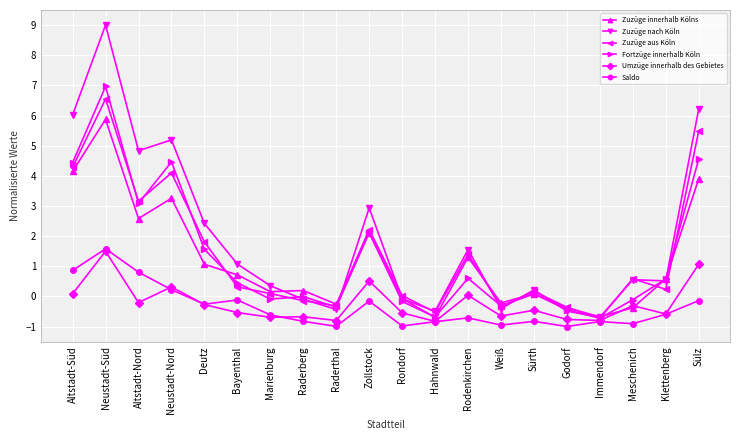

What is the greatest value displayed?

9.0